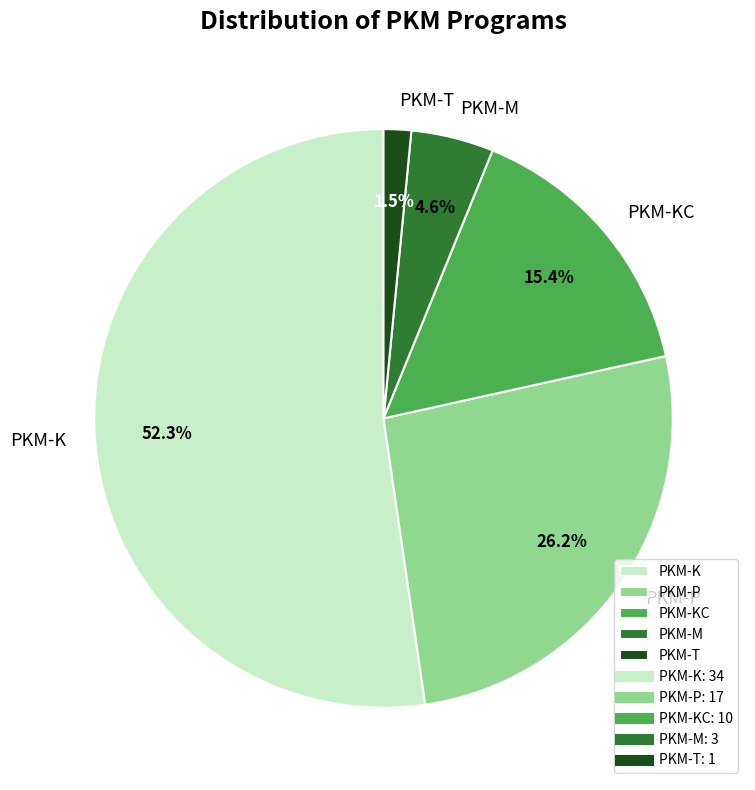

Which category has the smallest portion of the pie?

PKM-T